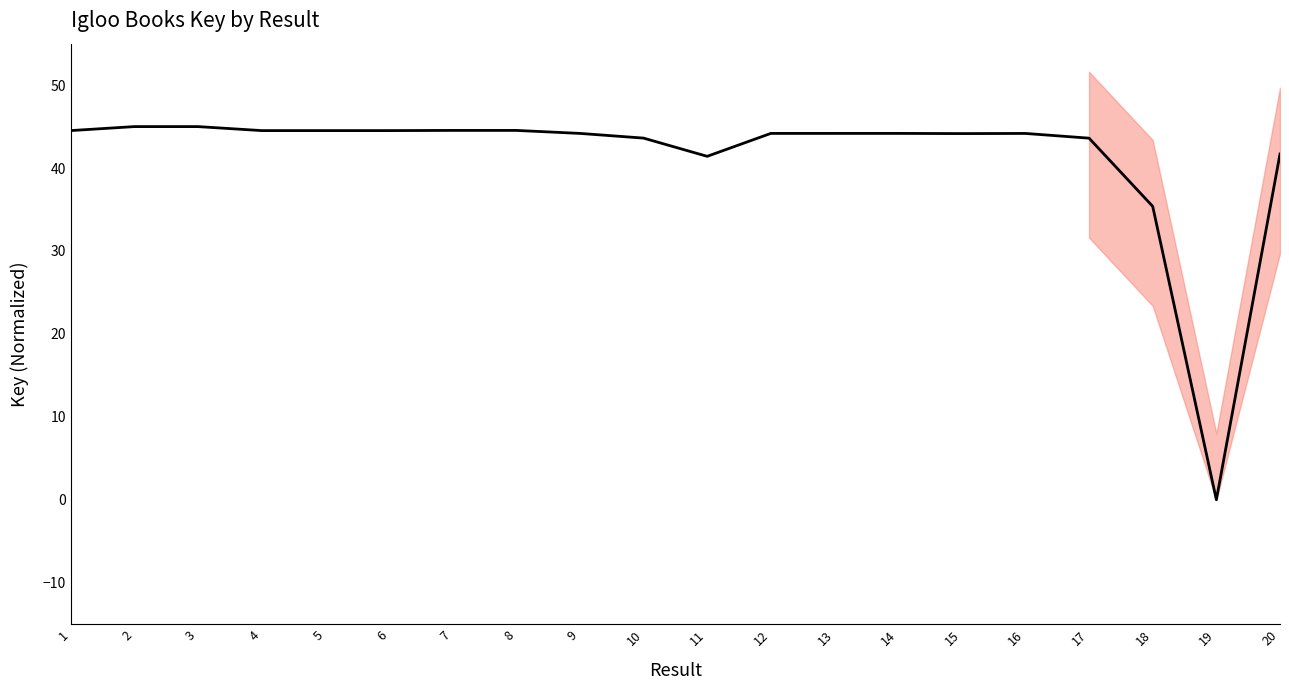

Rank the categories by value from highest to lowest.

2, 3, 7, 8, 1, 6, 4, 5, 14, 12, 9, 13, 16, 15, 10, 17, 20, 11, 18, 19